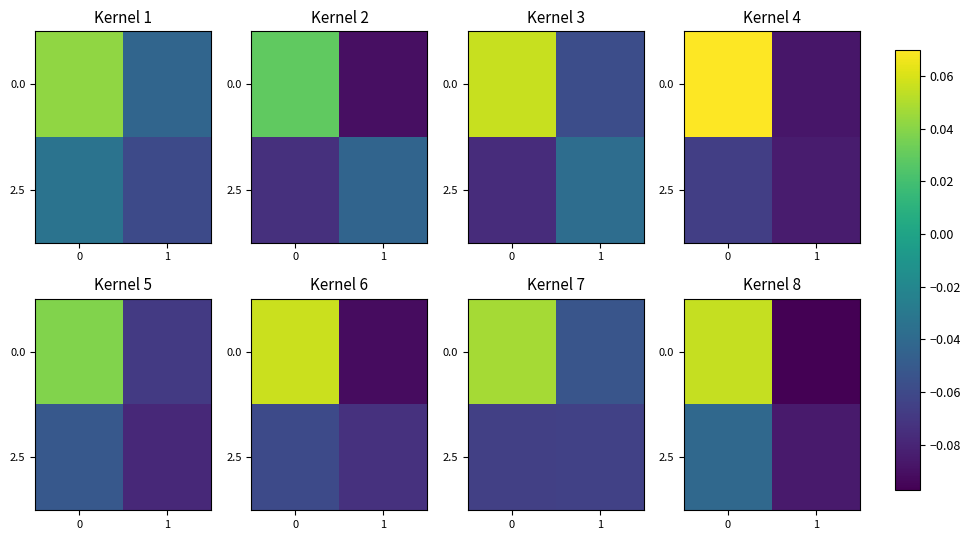

What is the average value of the 2.5 series?

-0.1